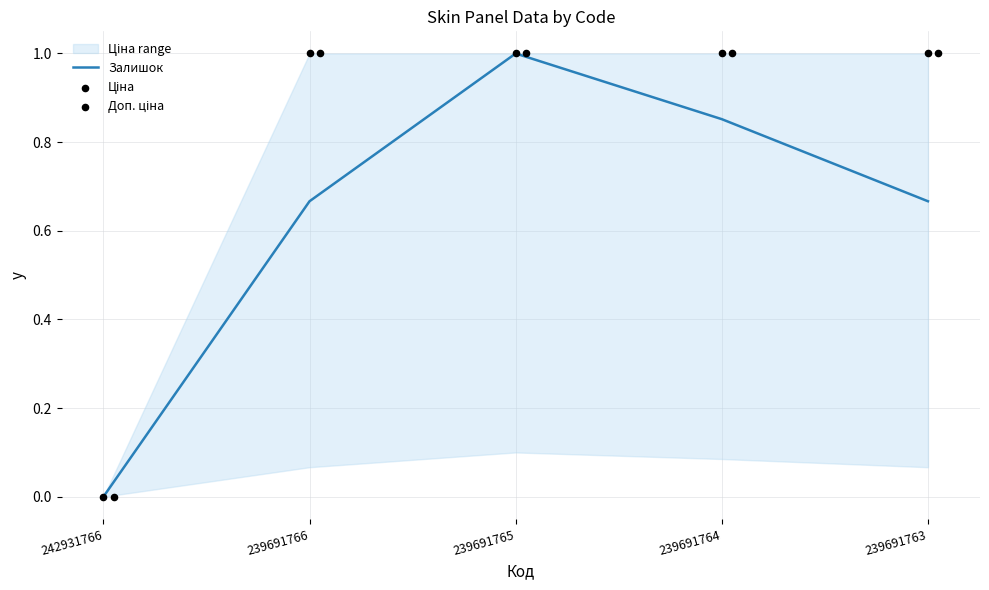

Which series has the largest total across all categories?

Ціна